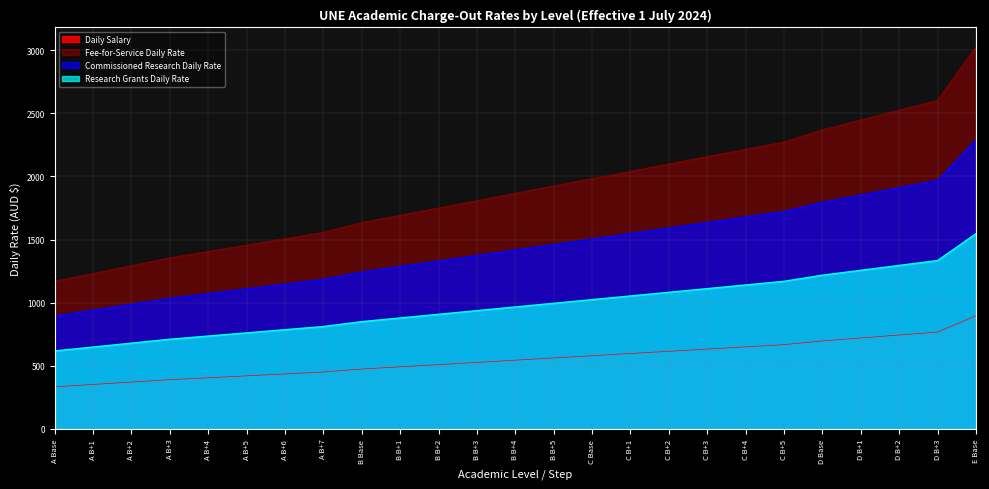

List the series in order of their peak value, highest first.

Fee-for-Service Daily Rate, Commissioned Research Daily Rate, Research Grants Daily Rate, Daily Salary